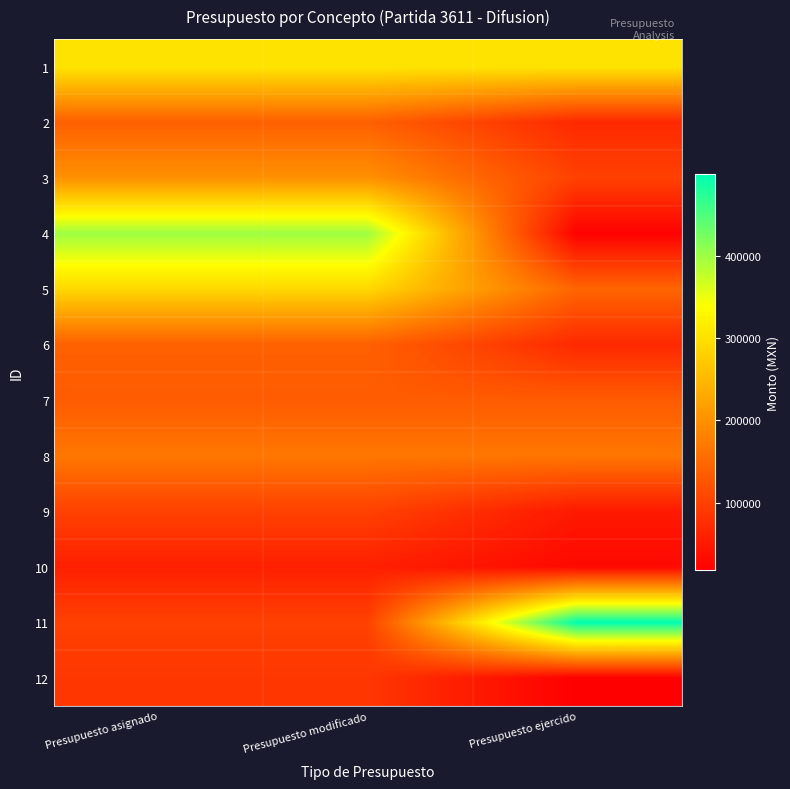

Which has a higher value, Presupuesto modificado or Presupuesto ejercido?

Presupuesto modificado